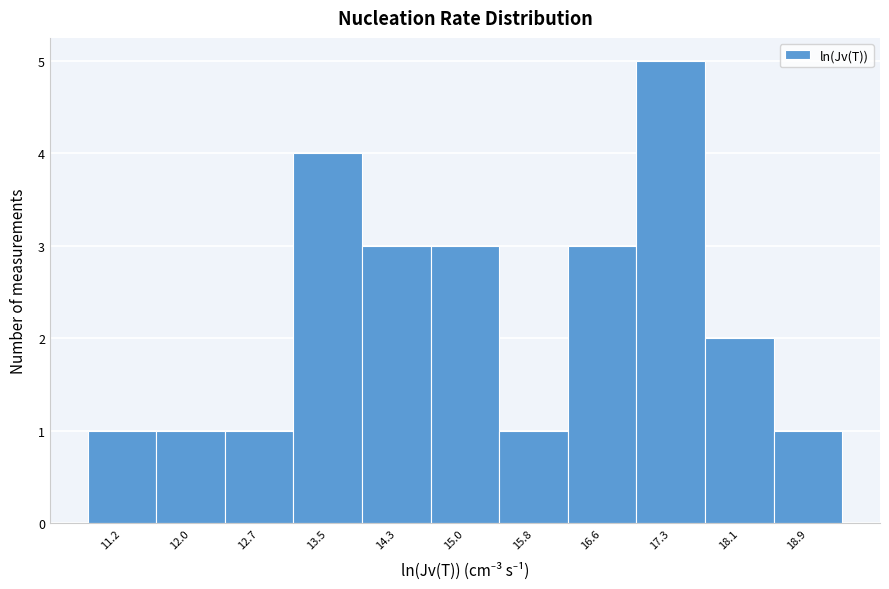

Reading left to right, list every bar in this chart as the range it spans on the x-axis followed by its height. Neither the bar edges nor the heights are printed on the chart, so give them approximately, as read against the axes.

10.8 to 11.6: 1
11.6 to 12.3: 1
12.3 to 13.1: 1
13.1 to 13.9: 4
13.9 to 14.6: 3
14.6 to 15.4: 3
15.4 to 16.2: 1
16.2 to 16.9: 3
16.9 to 17.7: 5
17.7 to 18.5: 2
18.5 to 19.2: 1